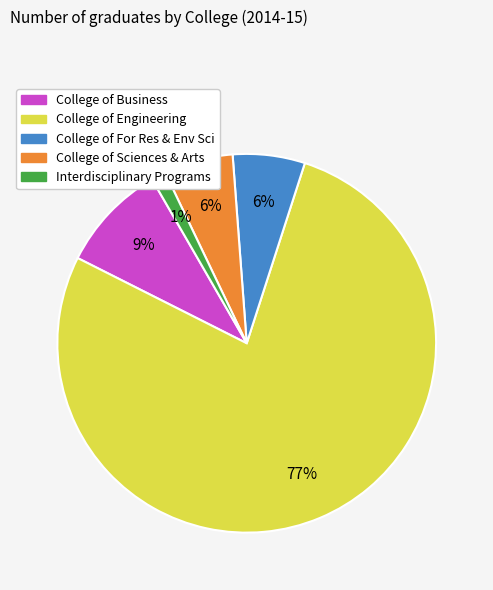

How many slices are in this pie chart?

5